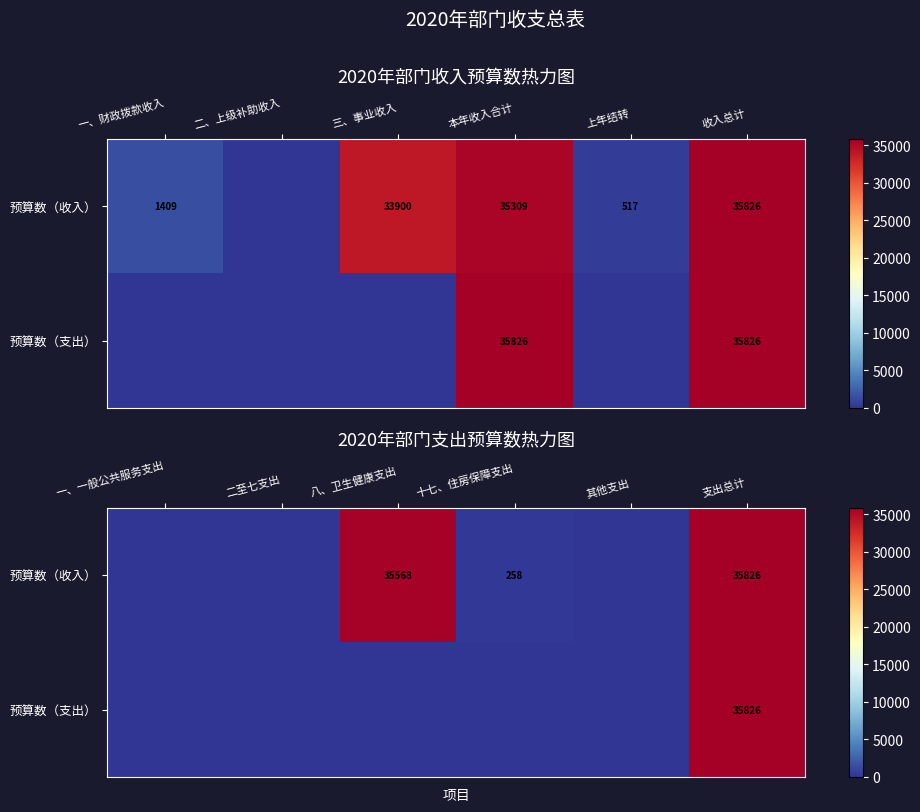

The value of 预算数（支出） at 其他支出 is 0.0. True or false?

True